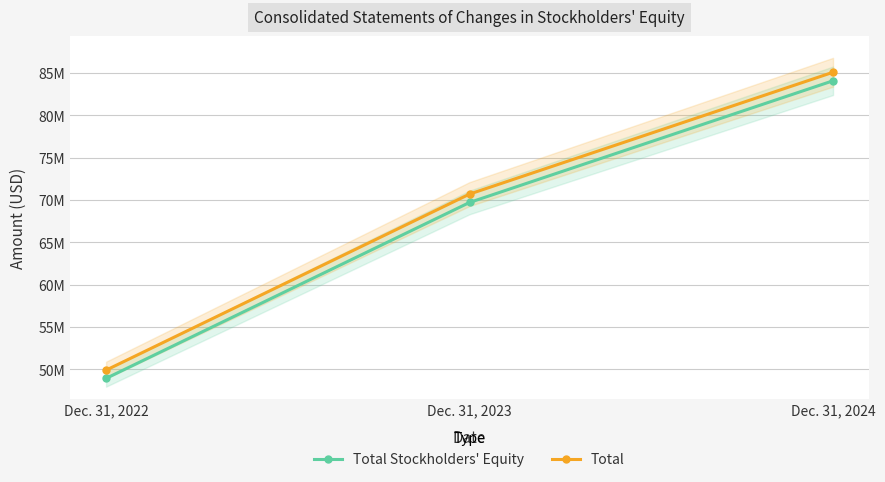

Is it true that Total Stockholders' Equity equals 69720000 at Dec. 31, 2023?

True